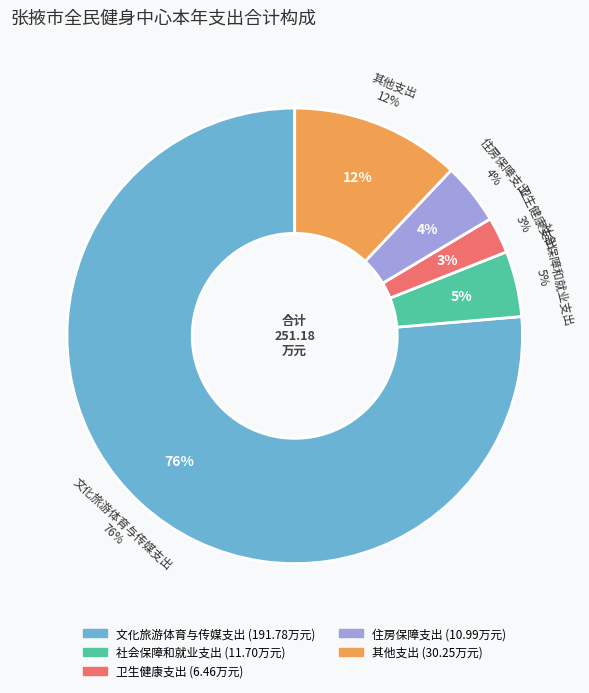

Which slice represents more than half of the pie?

文化旅游体育与传媒支出